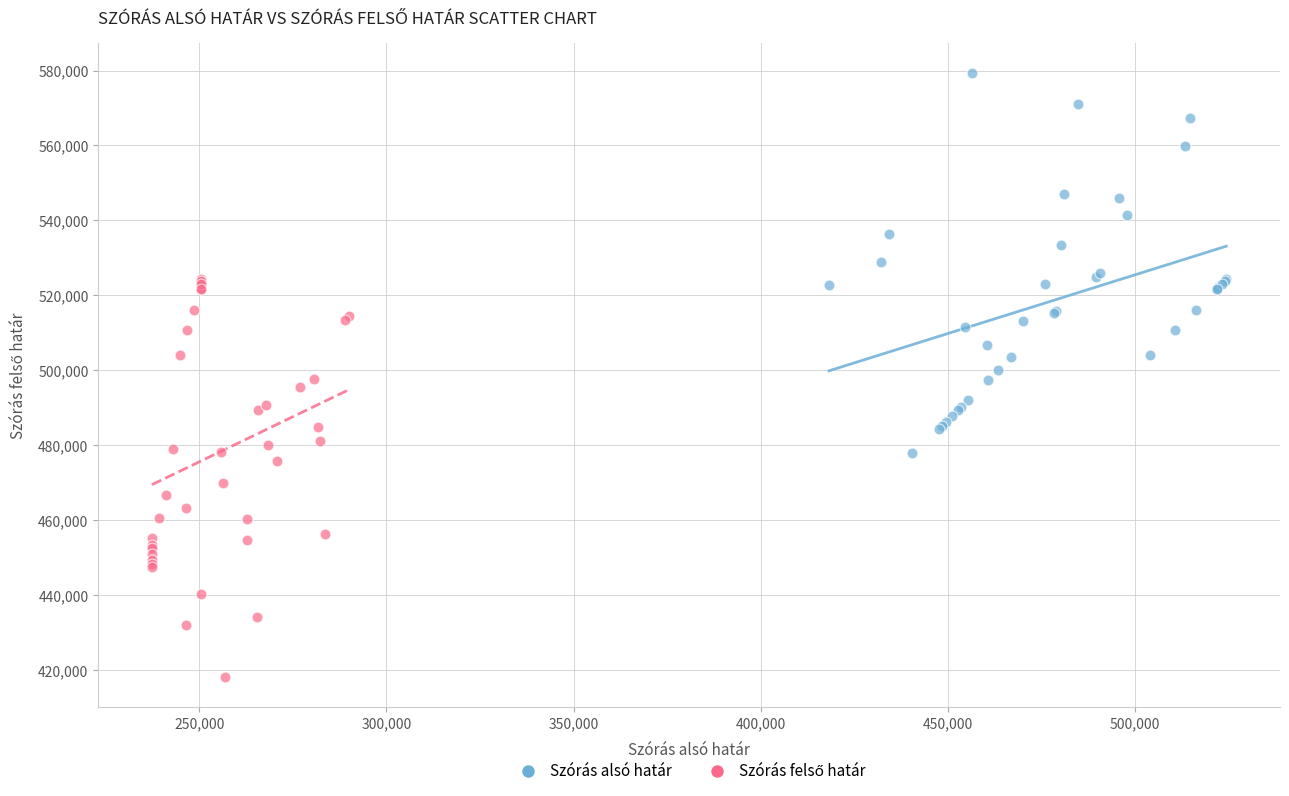

Which series reaches the maximum Y coordinate?

Szórás alsó határ